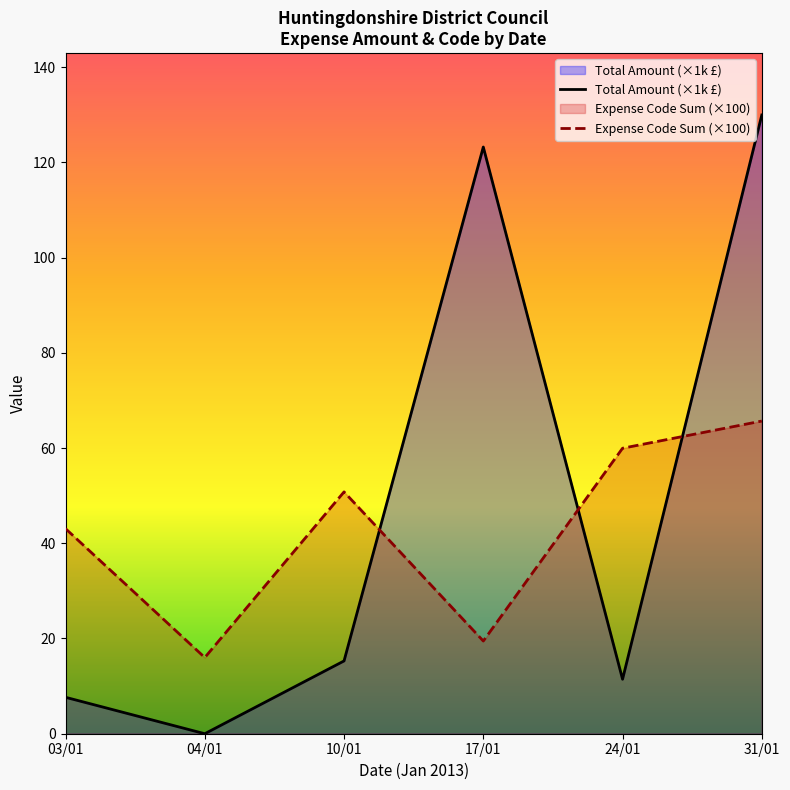

What are all the series names shown in the legend?

Total Amount (×1k £), Expense Code Sum (×100)